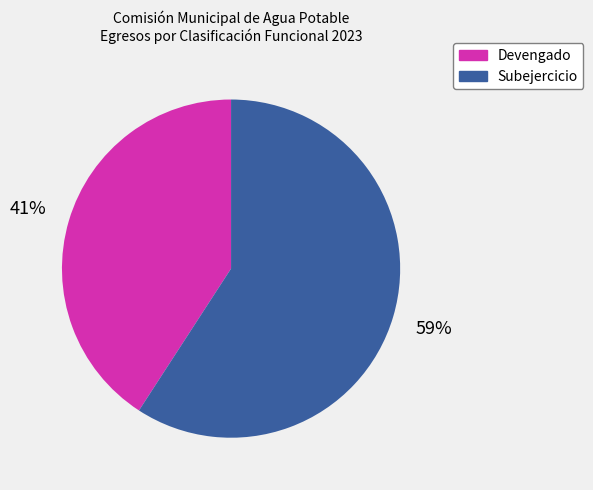

To the nearest percent, what is the difference between the largest and smallest slice percentages?

18%